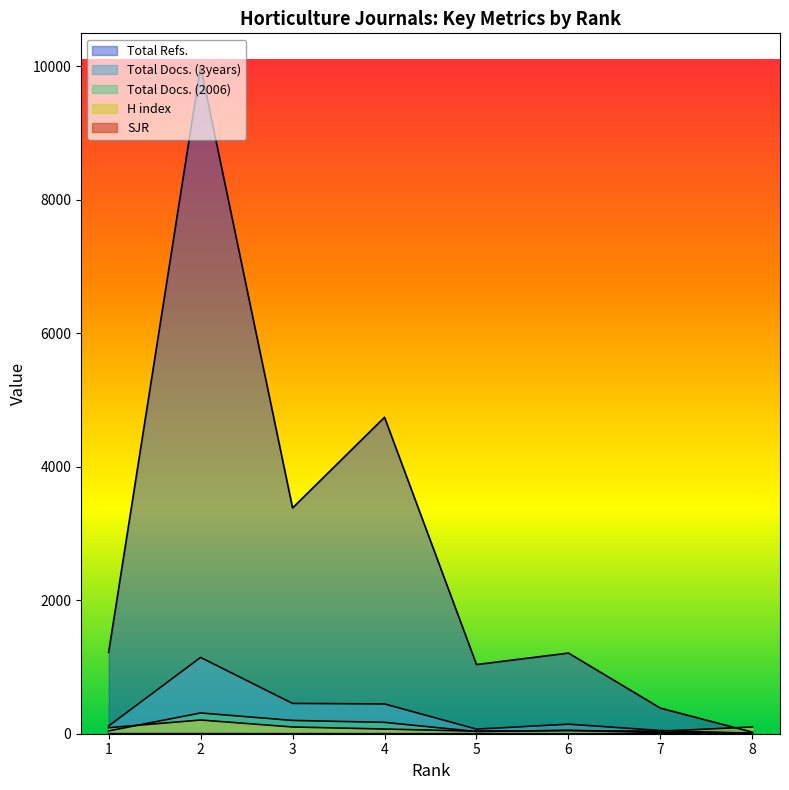

The value of Total Docs. (3years) at 5 is 69.0. True or false?

True